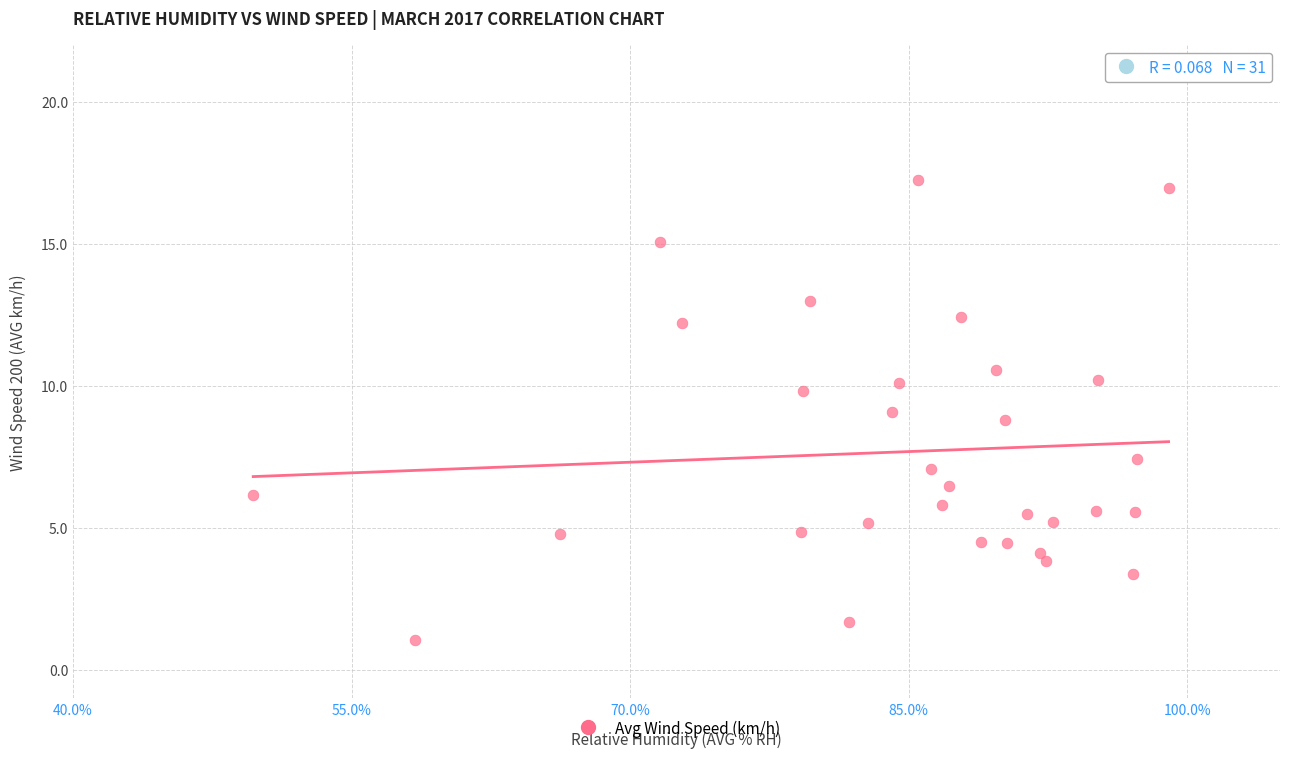

What is the range of X values (max minus min)?

49.3